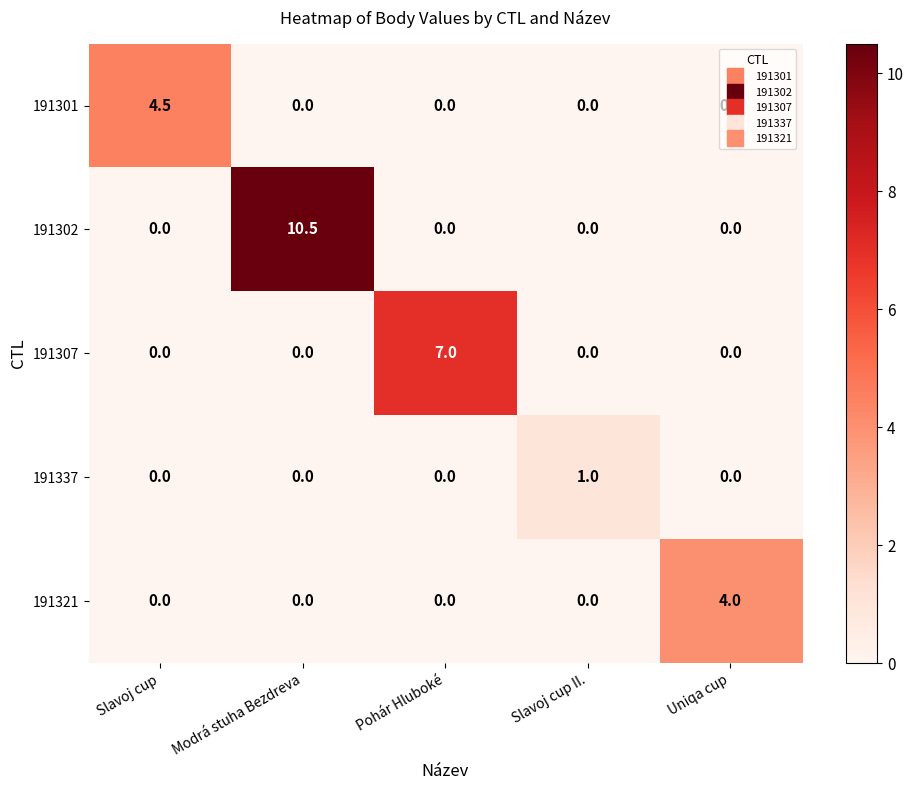

At which category is the sum across all series the highest?

Modrá stuha Bezdreva